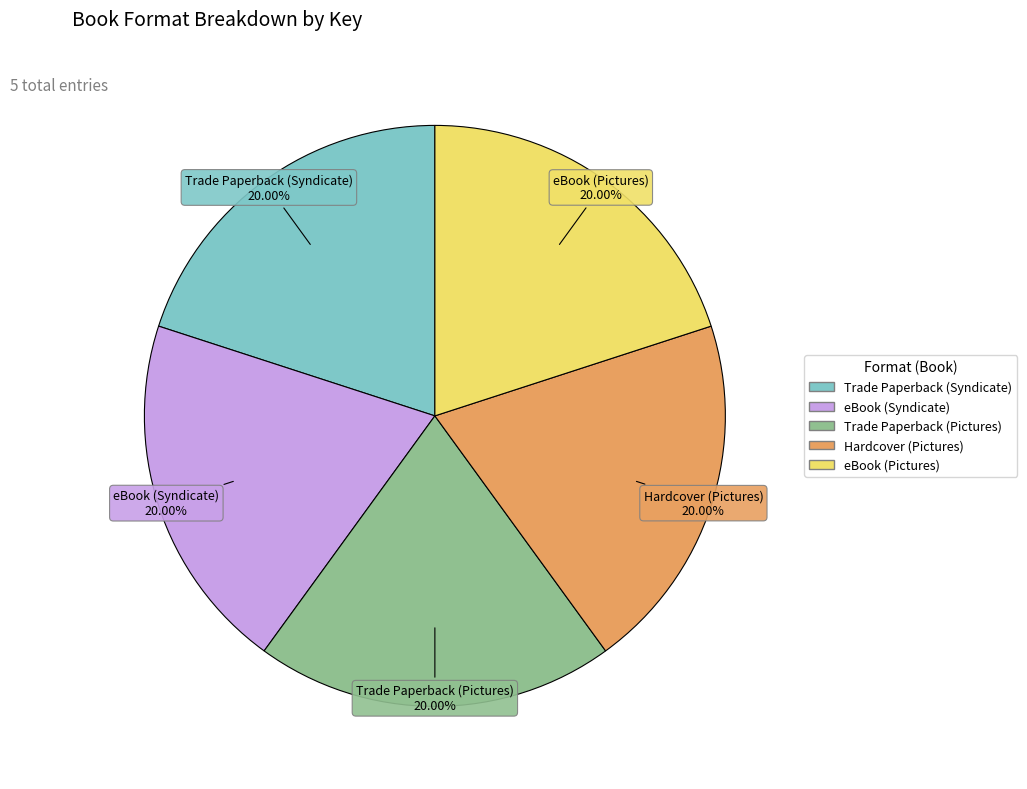

The eBook (Pictures) slice represents 20% of the pie. True or false?

True